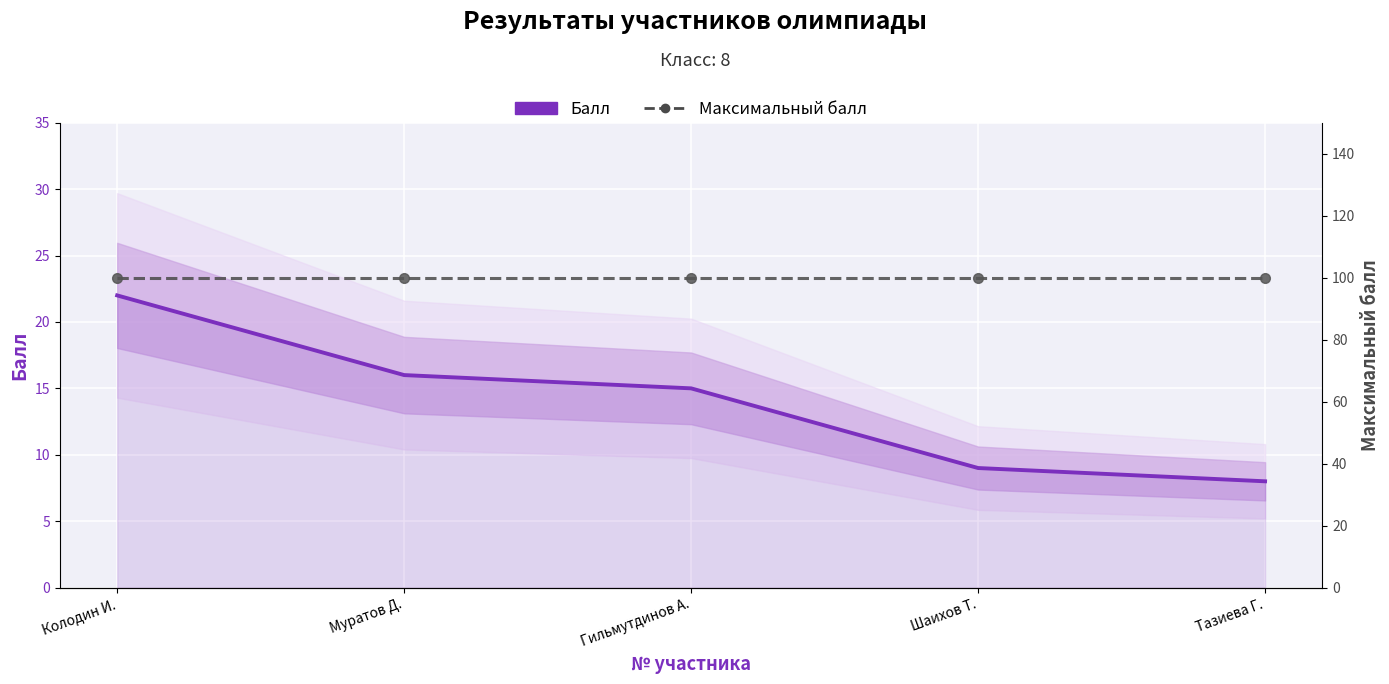

What is the total value across all series at Шаихов Т.?

109